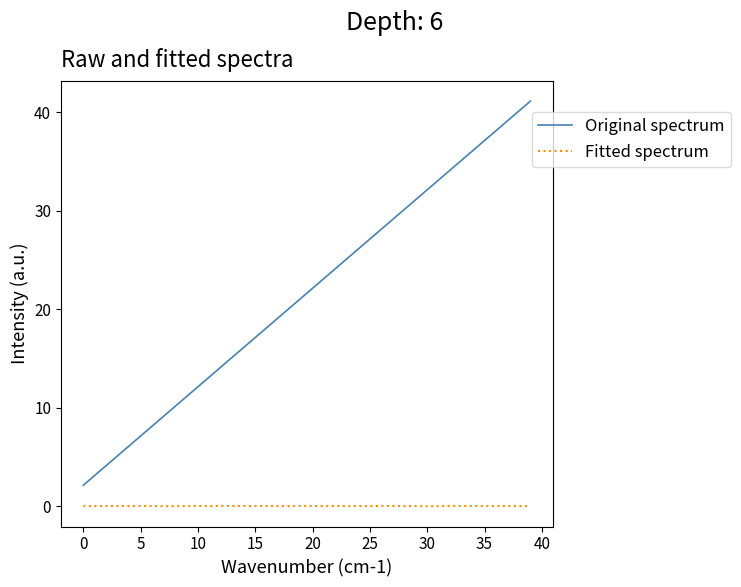

True or false: Original spectrum and Fitted spectrum intersect in this chart.

False